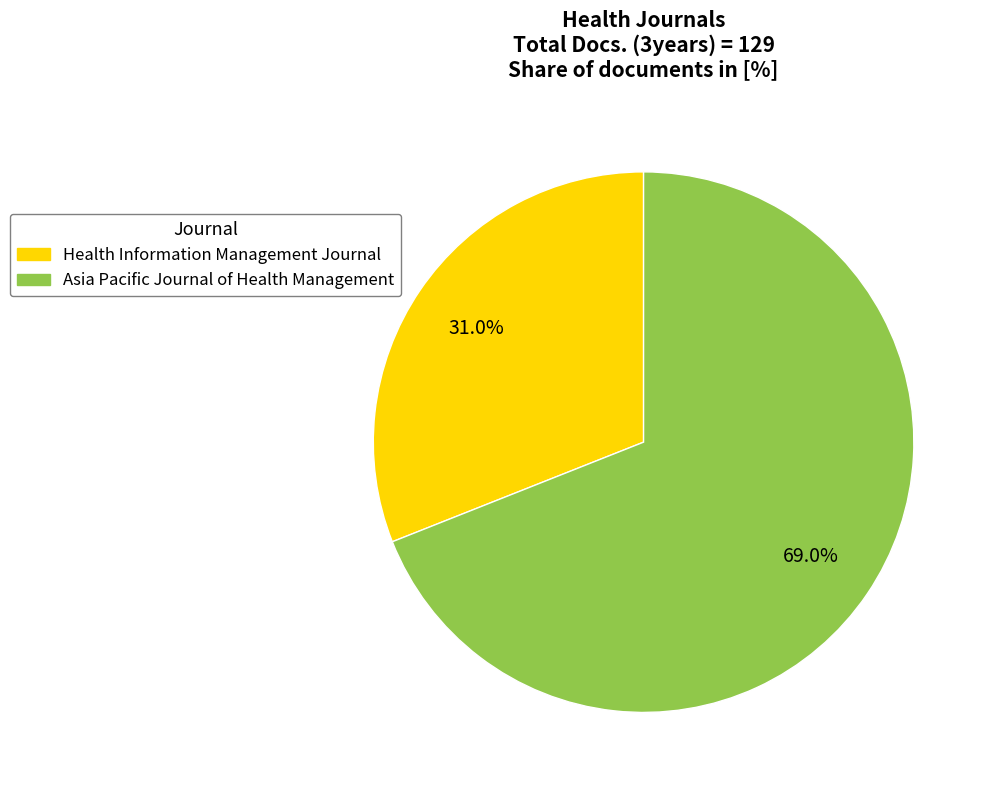

What is the majority slice?

Asia Pacific Journal of Health Management